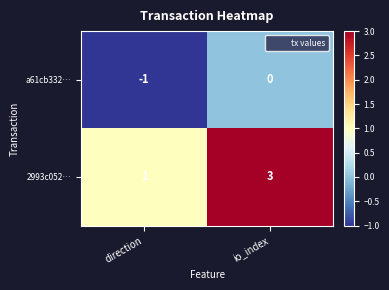

Reading left to right, extract all data points from this chart.

a61cb332…: direction=-1	io_index=0
2993c052…: direction=1	io_index=3